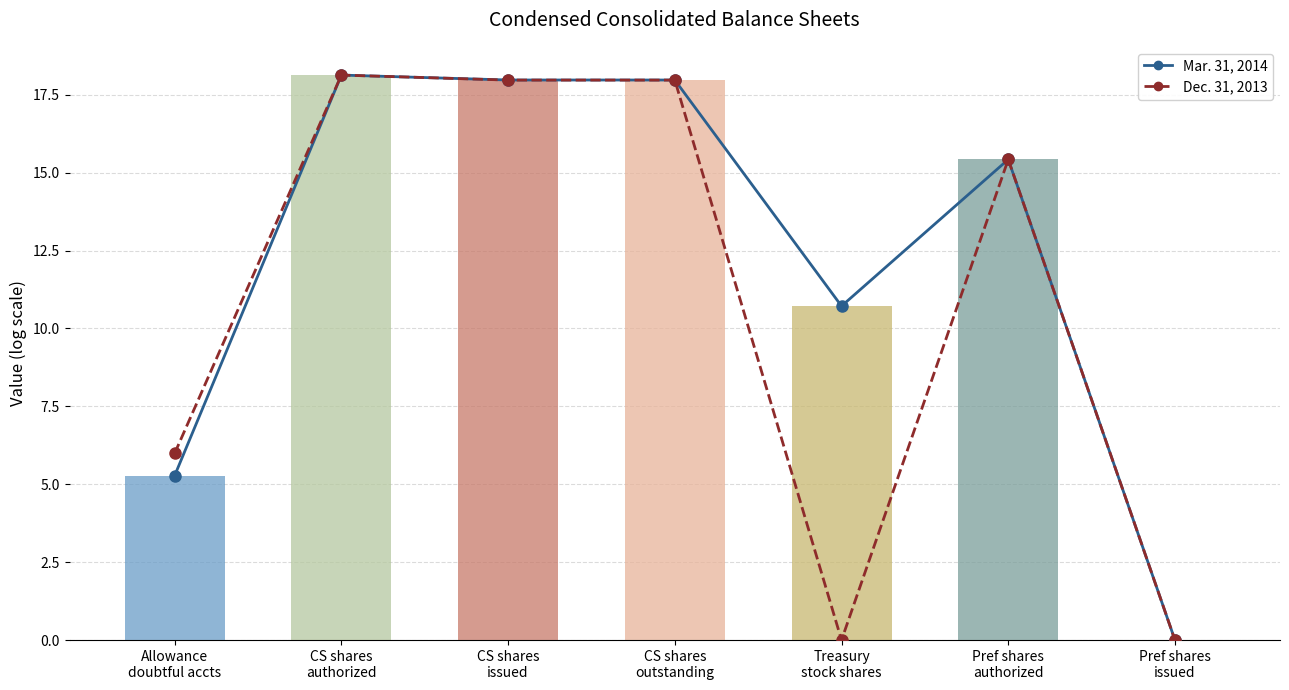

At which label is Mar. 31, 2014 closest to 9?

Treasury
stock shares